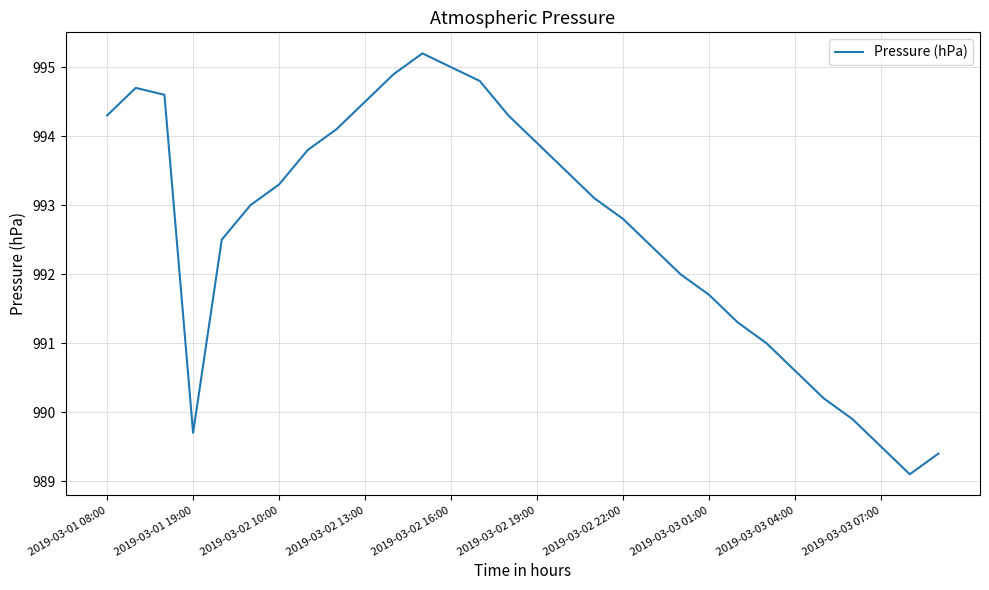

What is the smallest value displayed?

989.1